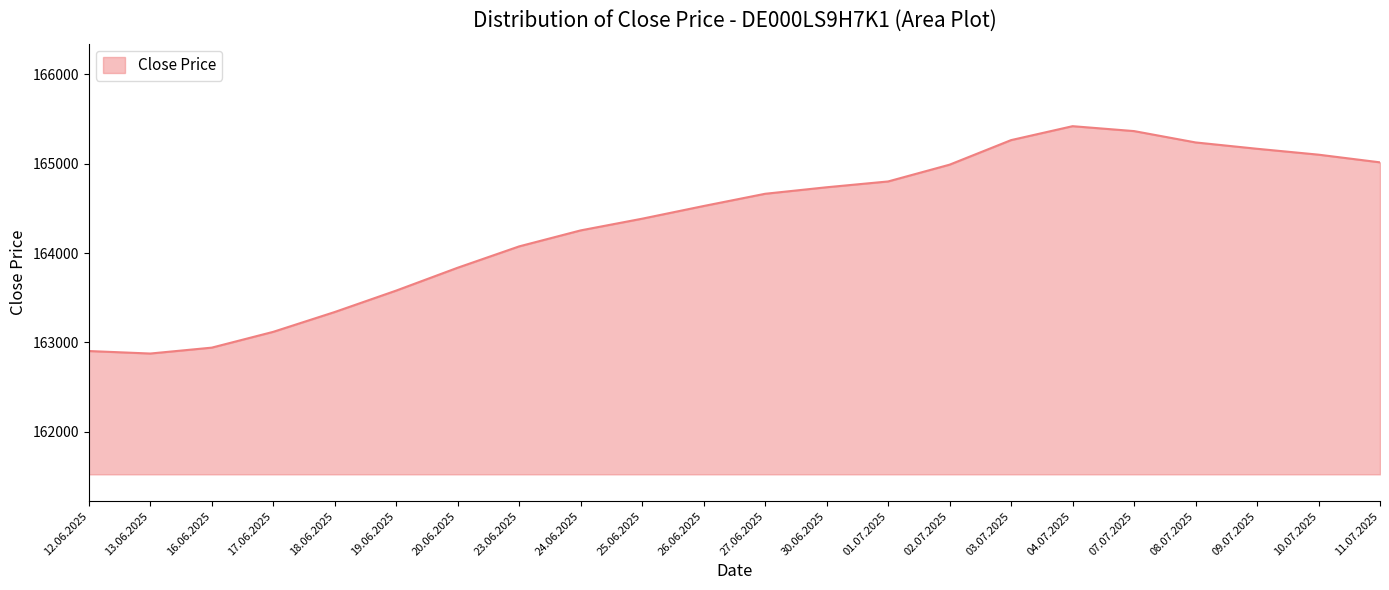

The chart shows a value of 88678 at 13.06.2025. True or false?

False